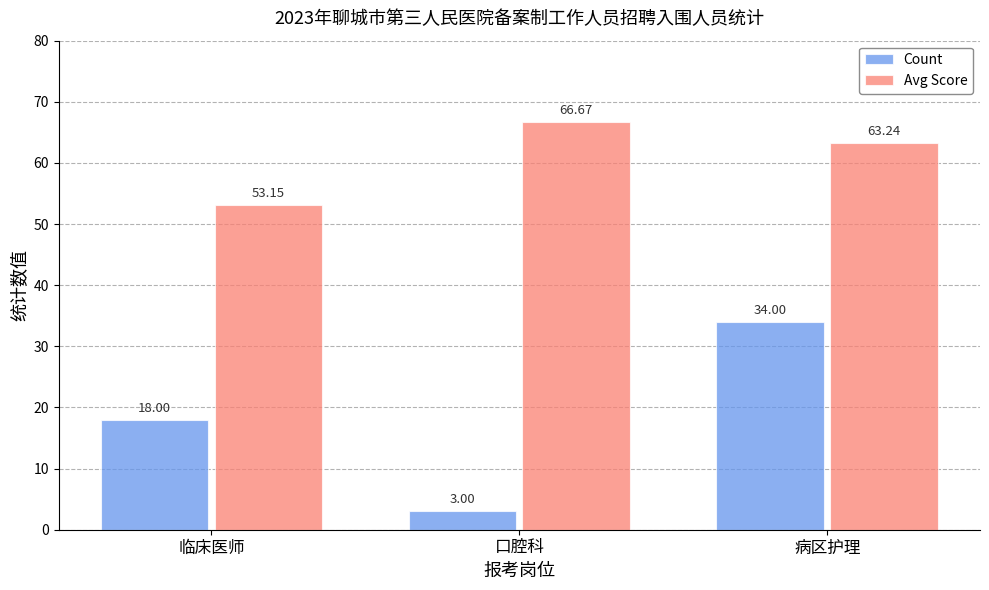

Which series has the largest range (max minus min)?

Count